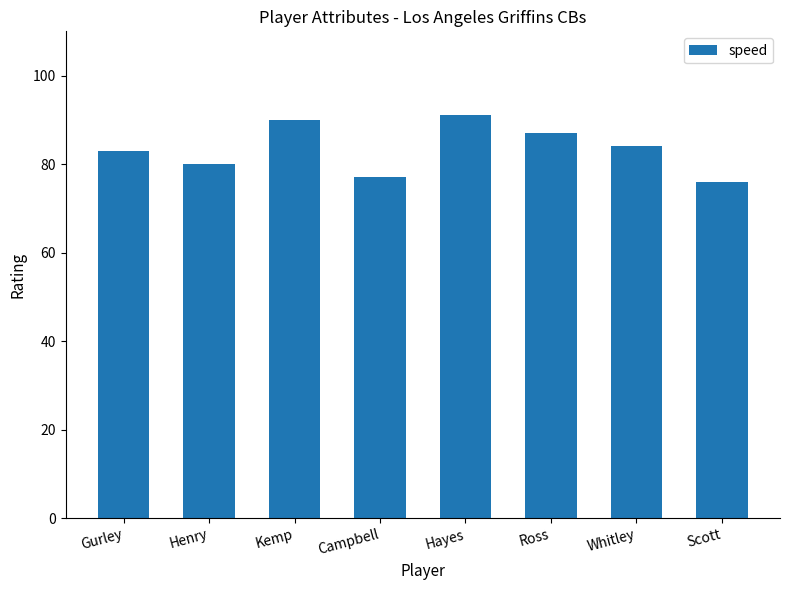

The chart shows a value of 42 at Whitley. True or false?

False